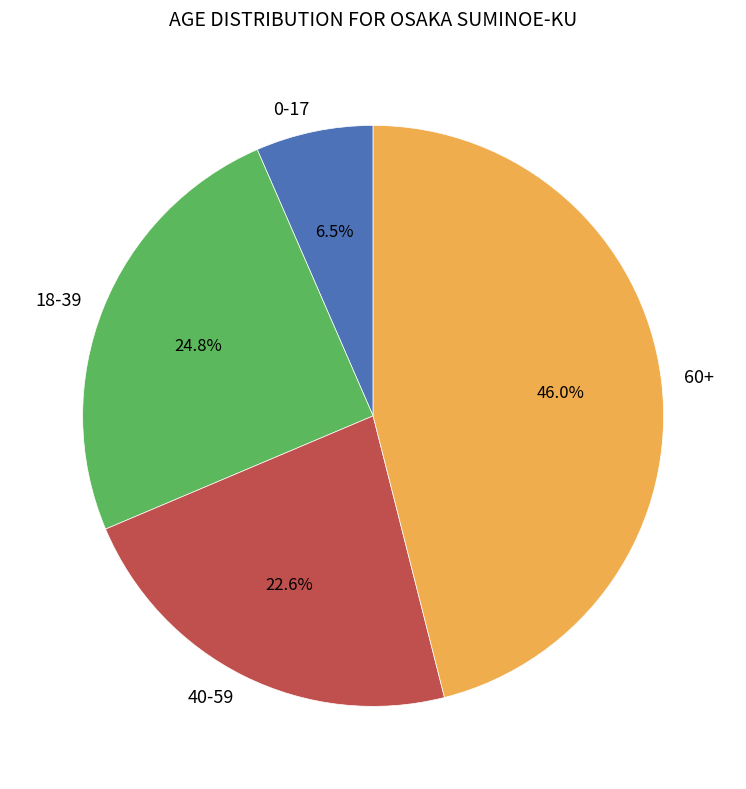

Rank the categories by value from lowest to highest.

0-17, 40-59, 18-39, 60+